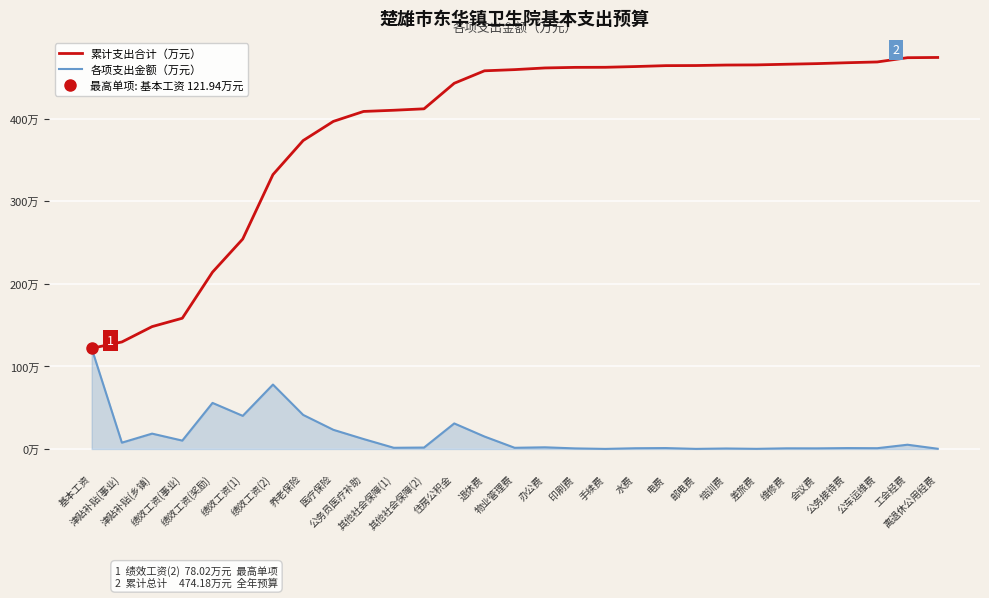

Rank the series at 津贴补贴(乡镇) from highest to lowest value.

累计支出合计（万元）, 各项支出金额（万元）